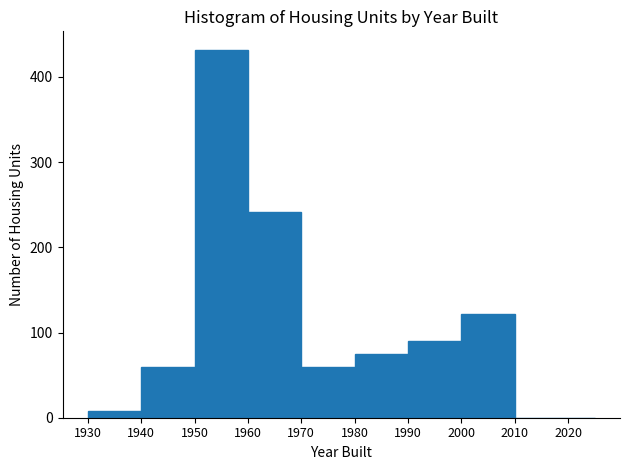

Which range on the x-axis has the tallest bar?

1950 to 1960